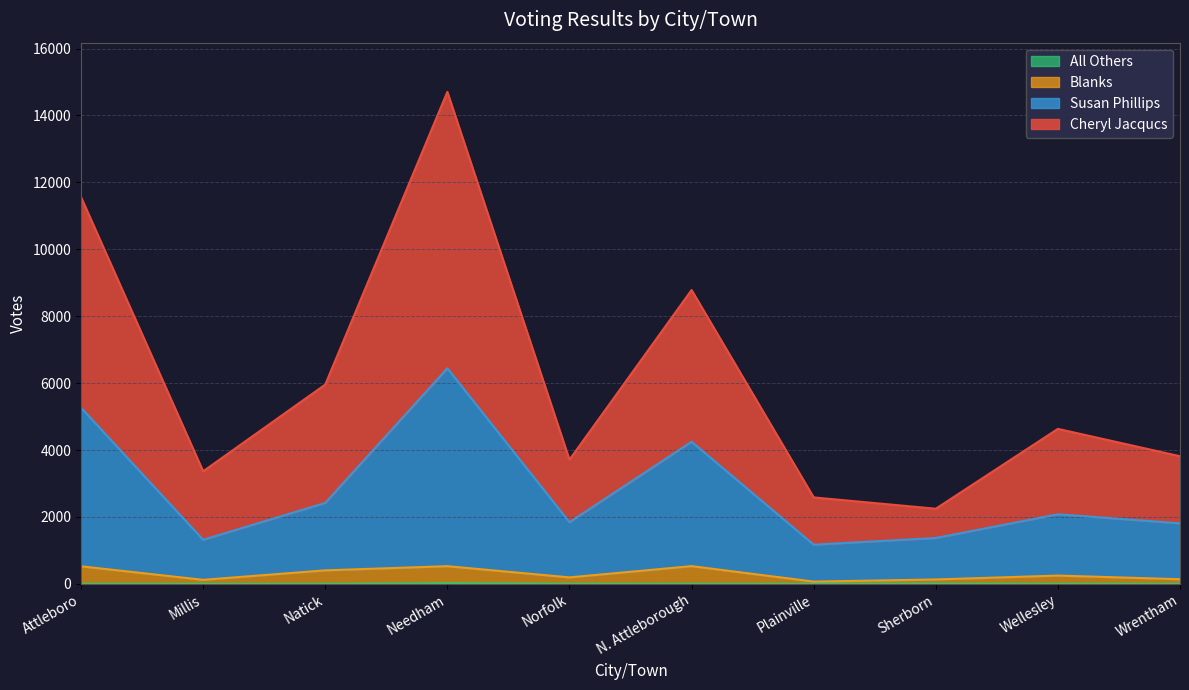

True or false: All Others and Blanks intersect in this chart.

False